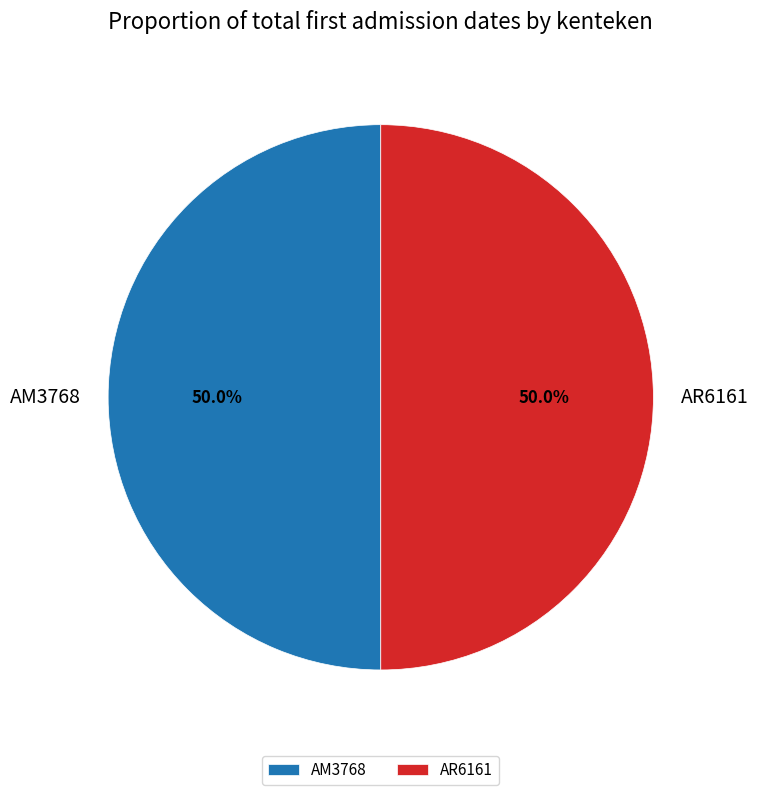

What is the ratio of the value at AM3768 to the value at AR6161?

1.0